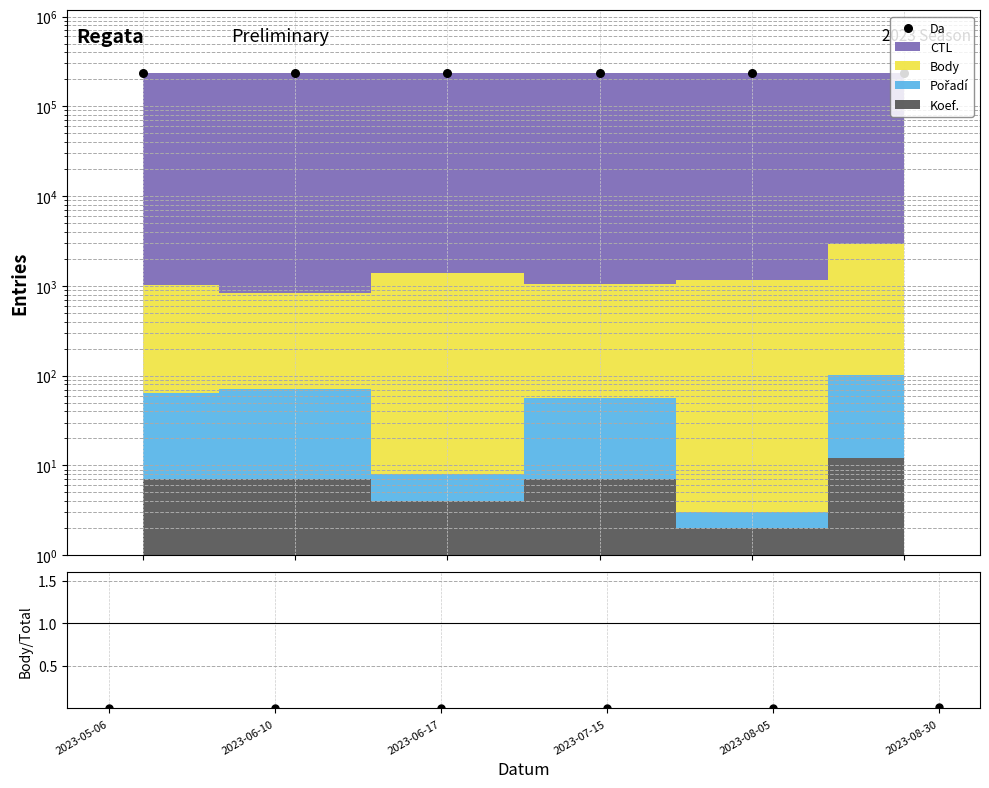

Which has a higher value, 2023-06-17 or 2023-07-15?

2023-06-17